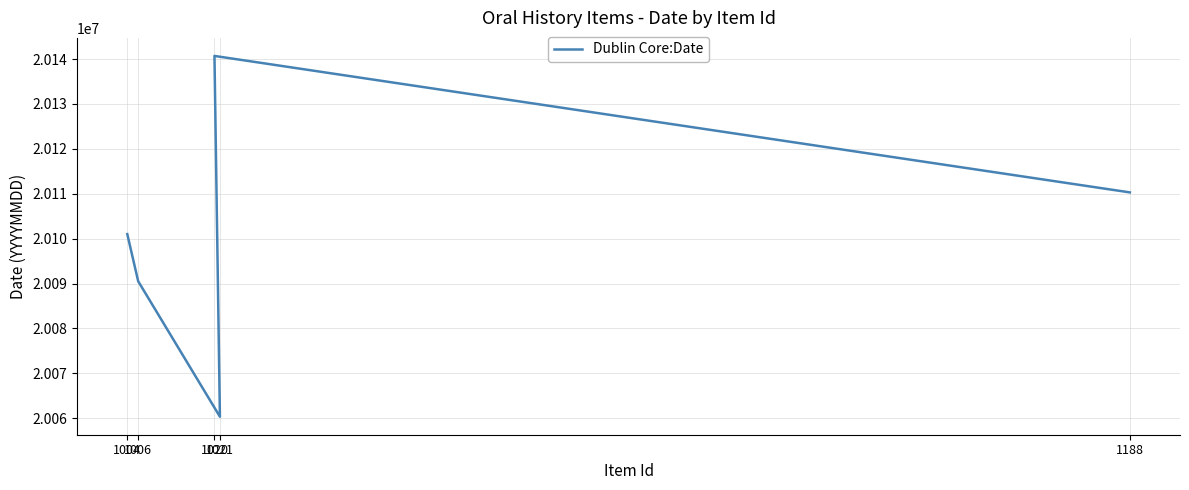

What is the ratio of the value at 1004 to the value at 1020?

1.0